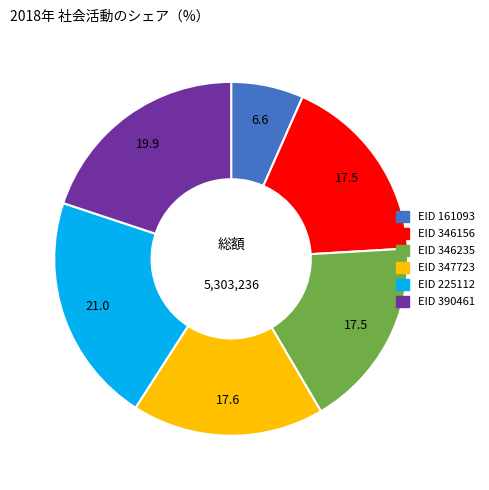

Does any single category account for the majority?

No